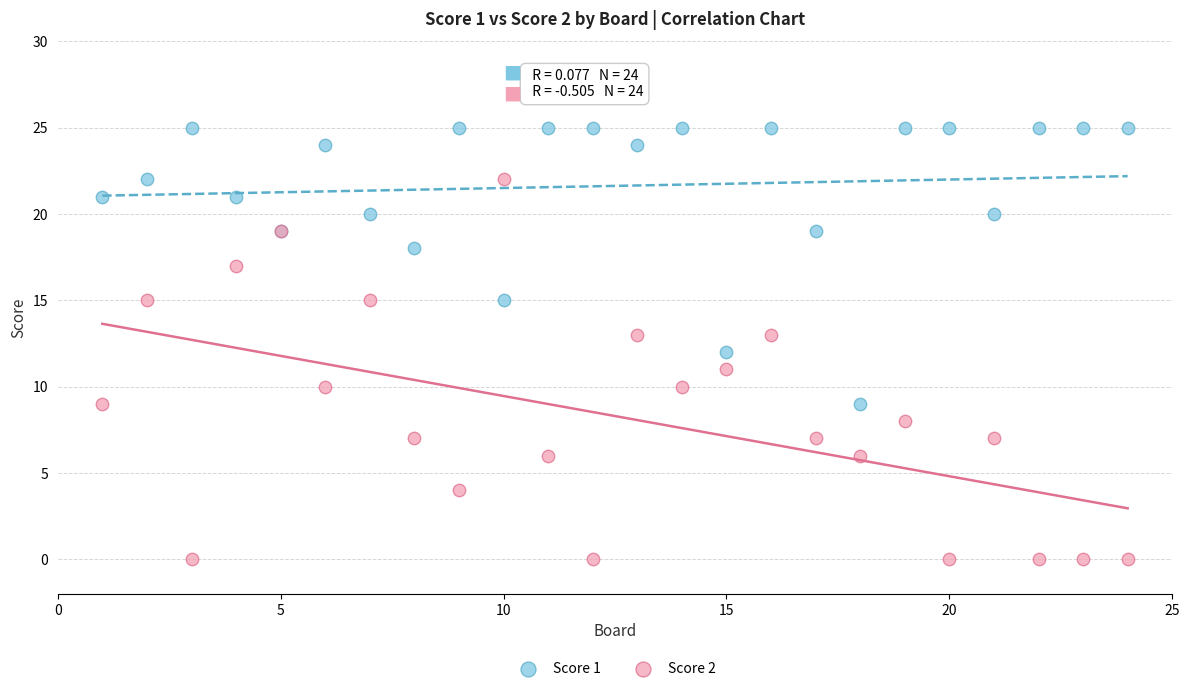

Which series has the widest spread of Y values?

Score 2